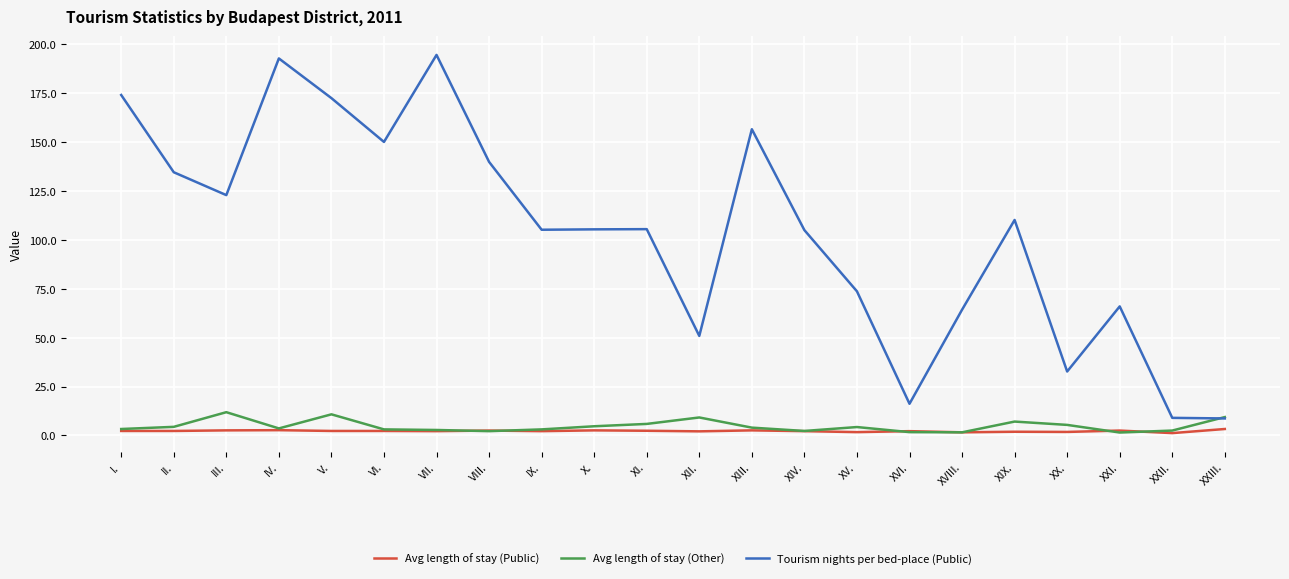

What is the difference between the second highest and second lowest values in the Avg length of stay (Other) series?

9.2